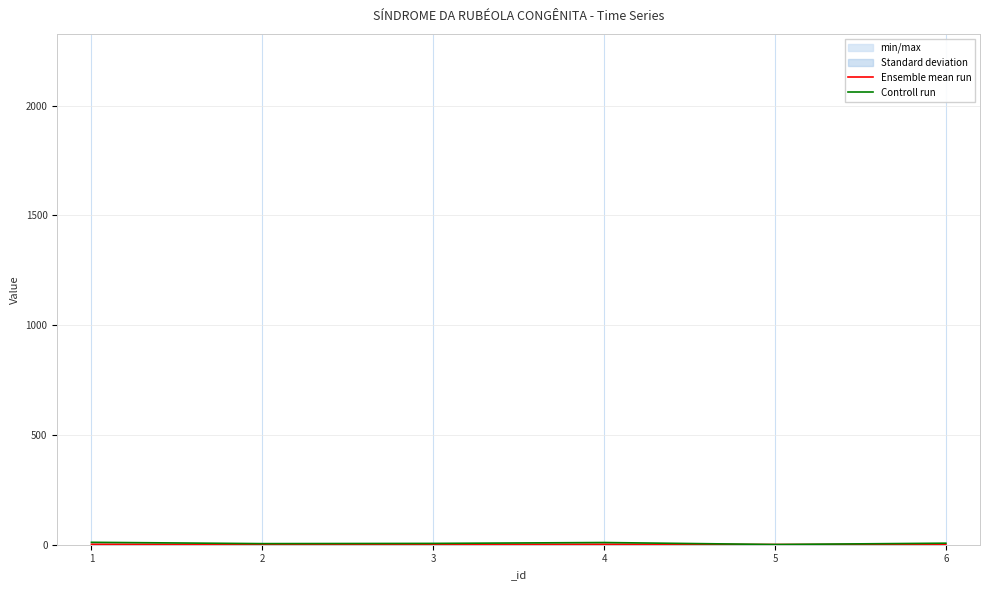

True or false: Ensemble mean run and Controll run cross at least once.

False